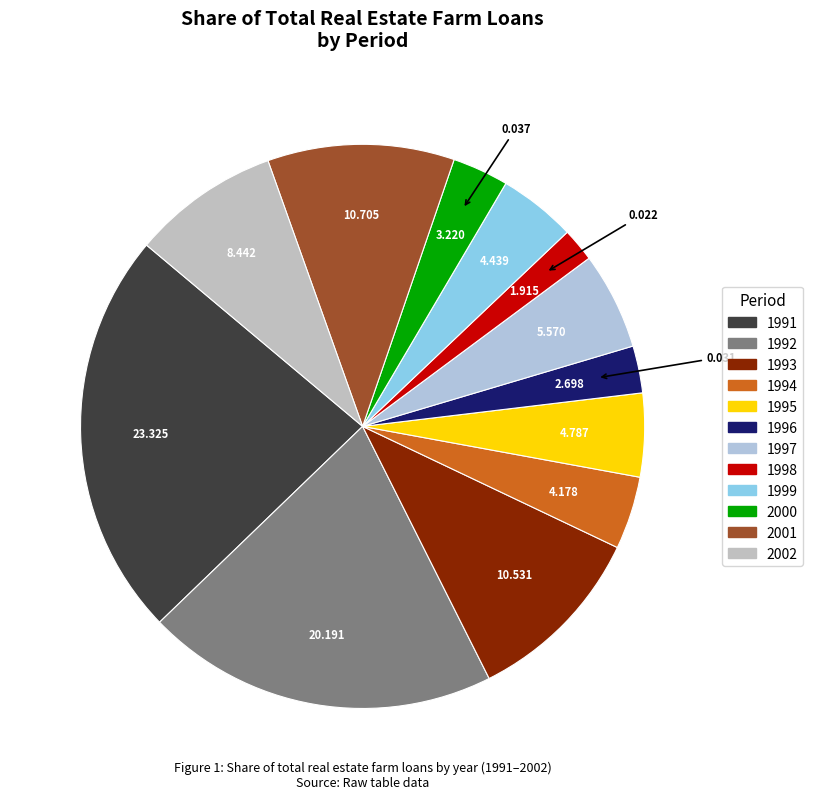

Is it true that 1991 is 23% of the pie?

True